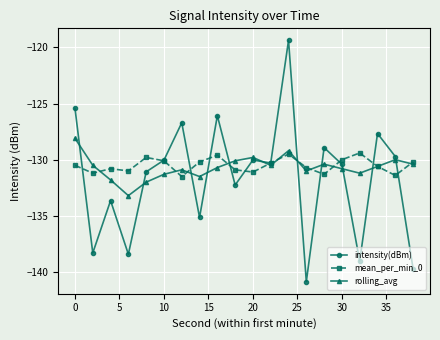

What is the value of the intensity(dBm) point at the 12th from the left?

-130.3